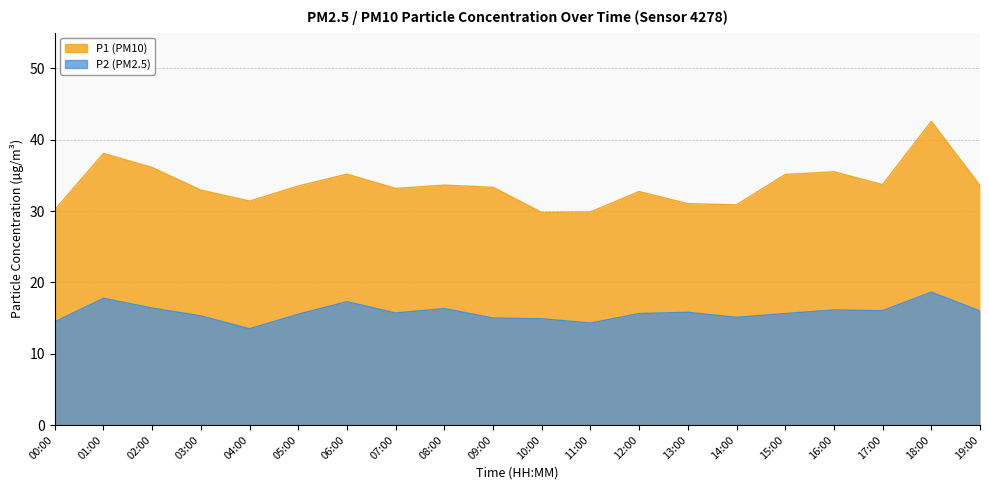

True or false: P1 has more than 2 interior local peaks.

True